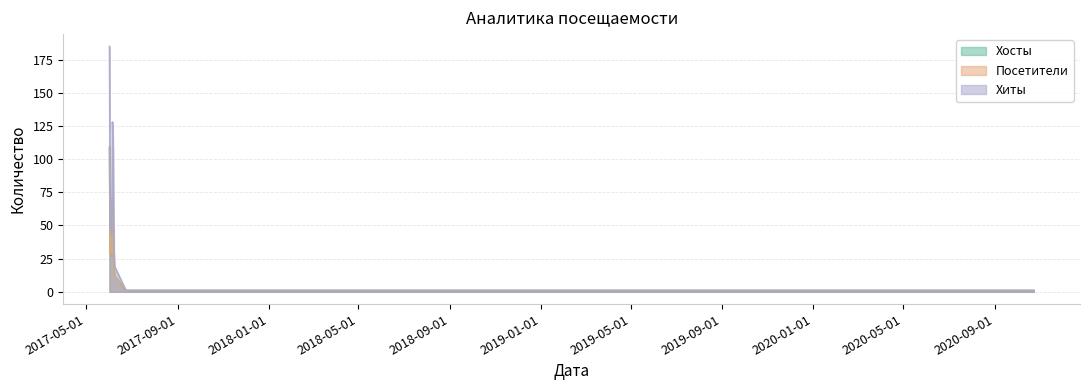

Reading left to right, what are all the values shown in this chart?

Хосты: 109	29	33	27	69	47	16	12	1	1	1
Посетители: 109	29	34	28	72	49	16	12	1	1	1
Хиты: 185	48	49	43	128	108	32	19	1	1	1